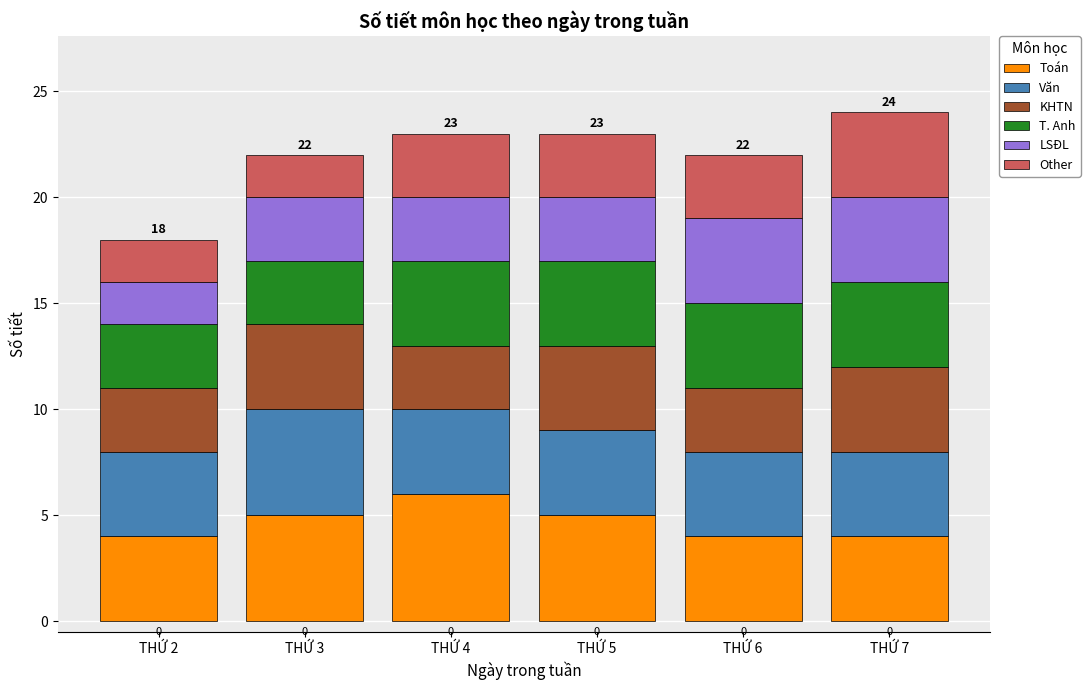

How many data points does each series have?

6